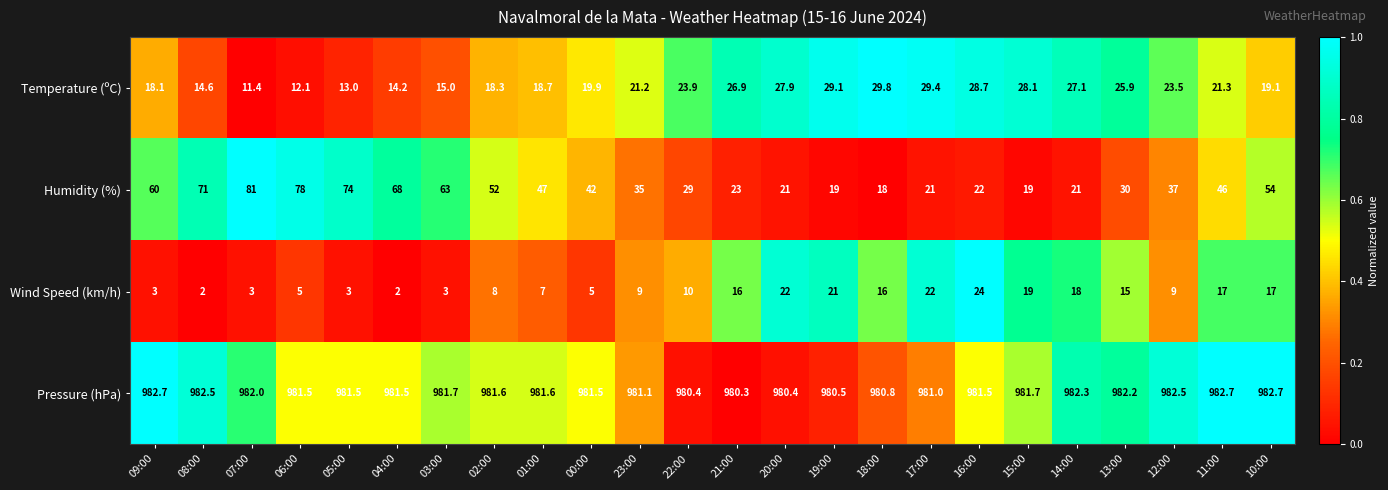

What is the minimum value shown in the chart?

2.0